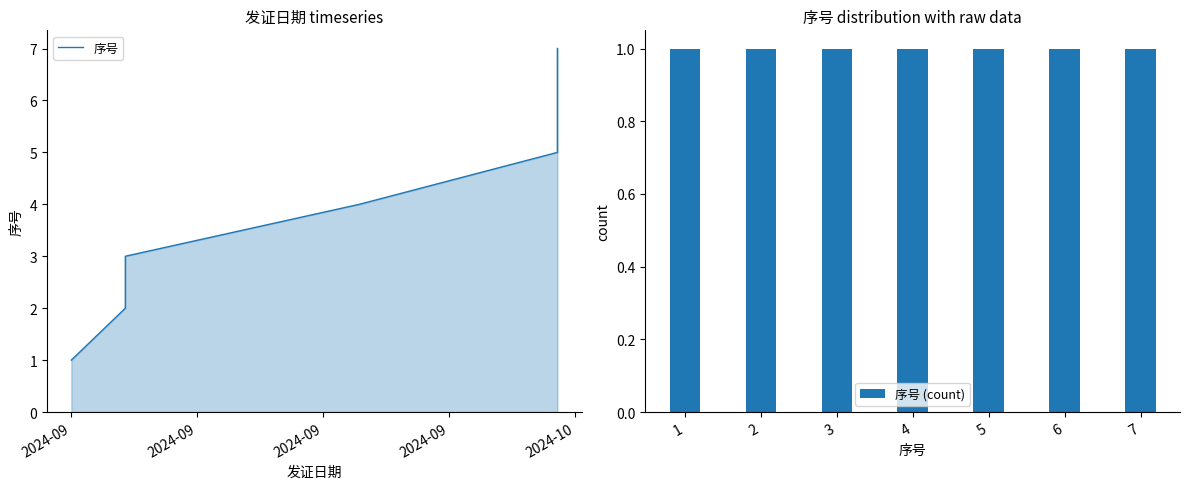

What is the sum of the 序号 (count) values at 5 and 2?

2